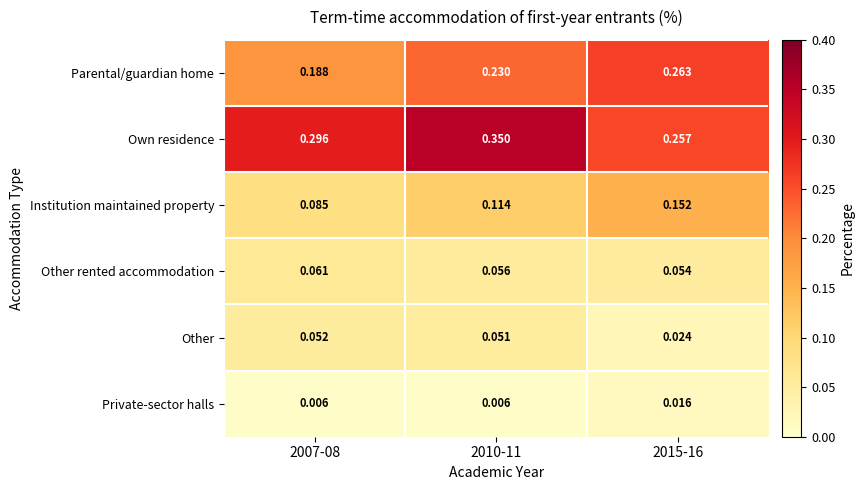

Which series has the largest total across all categories?

Own residence